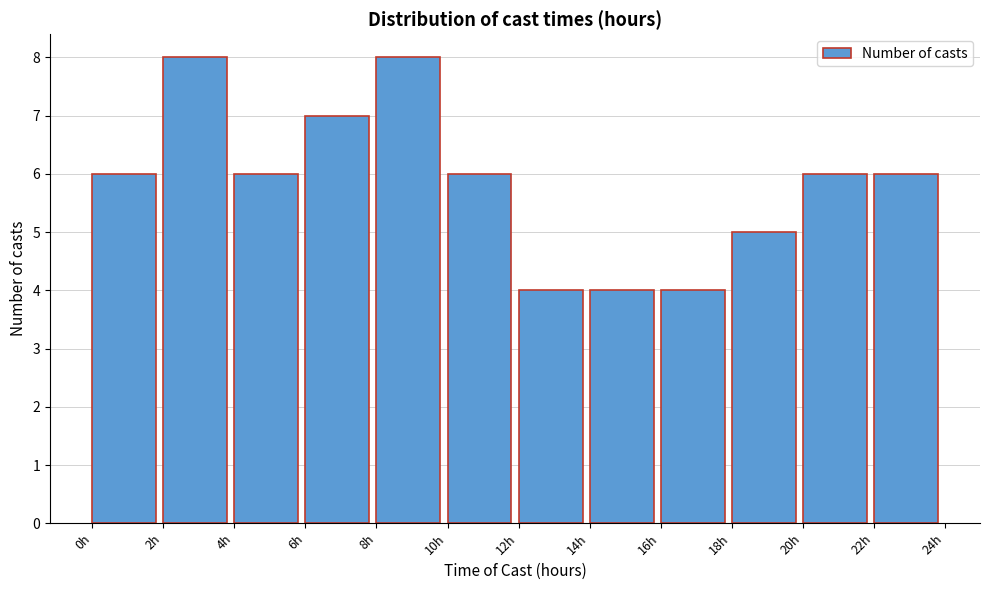

Reading left to right, transcribe this chart: for each bar, give the range it covers on the x-axis and its height. The values are not printed on the chart, so give them approximately, as read against the axis.

0 to 2: 6
2 to 4: 8
4 to 6: 6
6 to 8: 7
8 to 10: 8
10 to 12: 6
12 to 14: 4
14 to 16: 4
16 to 18: 4
18 to 20: 5
20 to 22: 6
22 to 24: 6